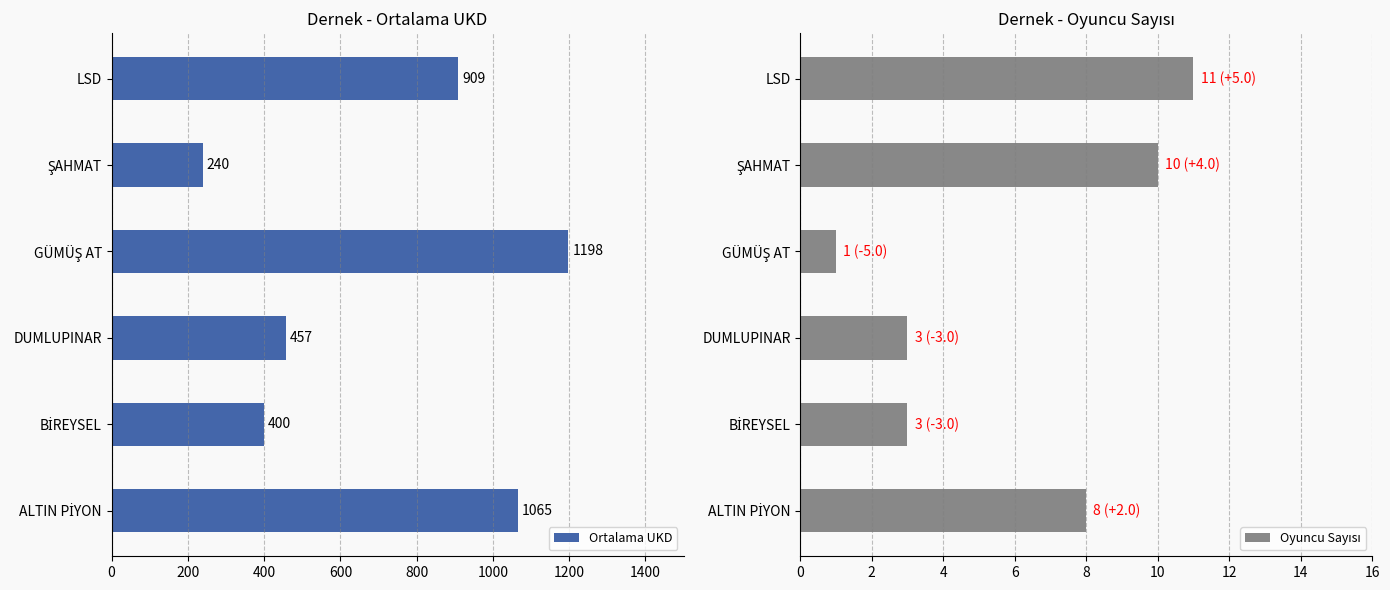

What is the difference between the maximum and minimum values in the Ortalama UKD series?

958.0